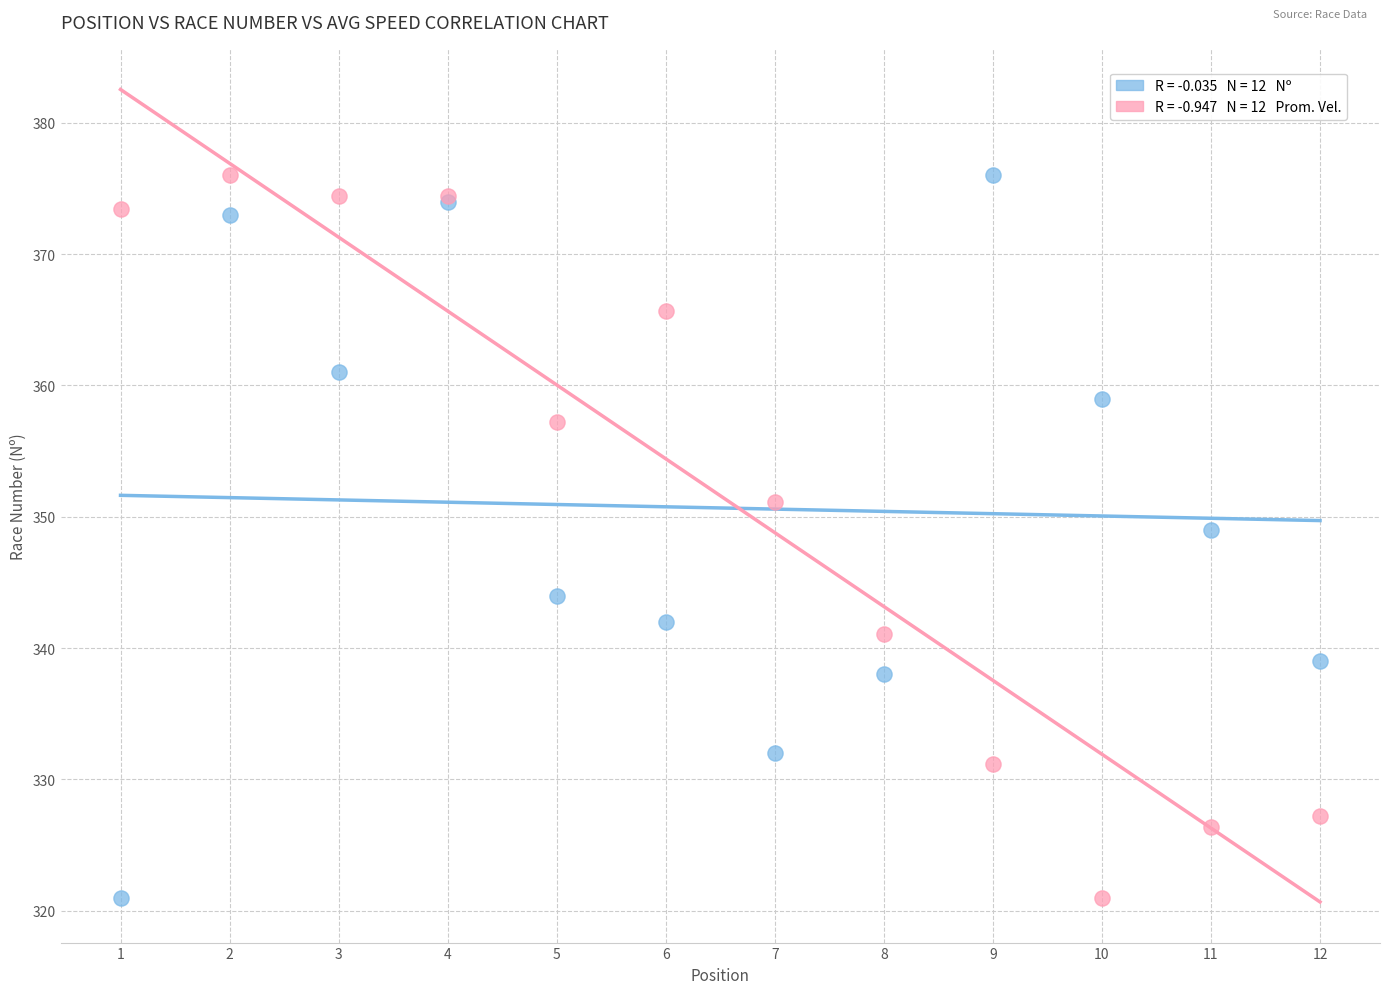

Across all series, what Y value is closest to 348?

349.0